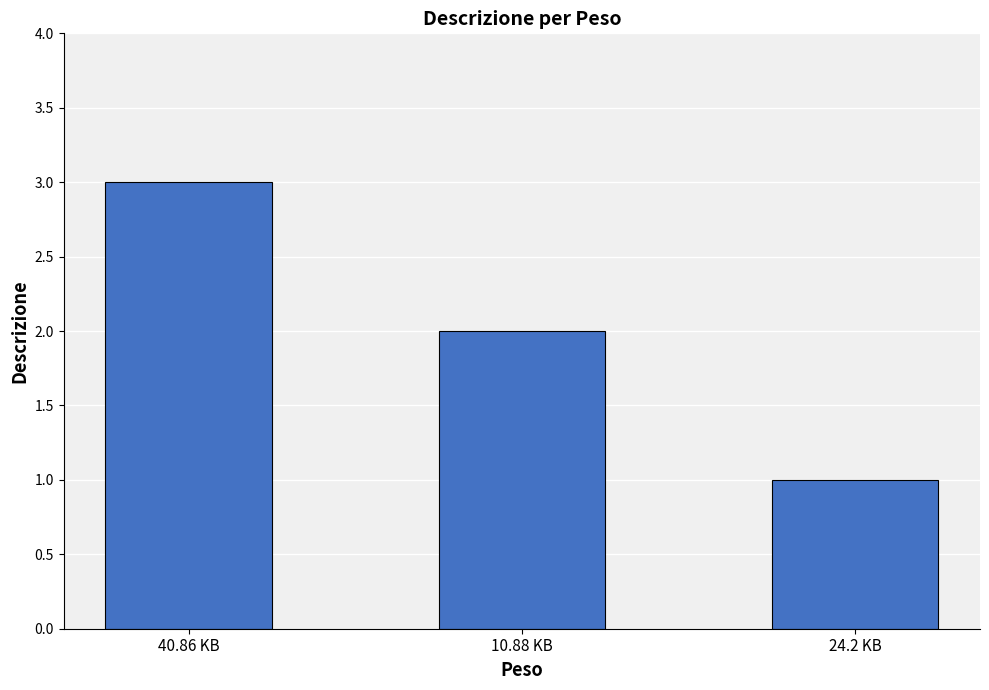

At which label does the data first exceed 2?

40.86 KB